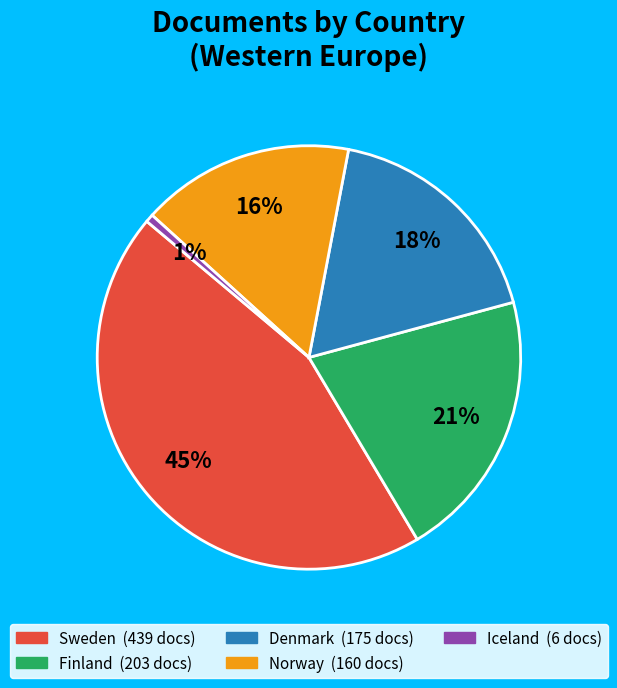

Which category has the biggest portion of the pie?

Sweden